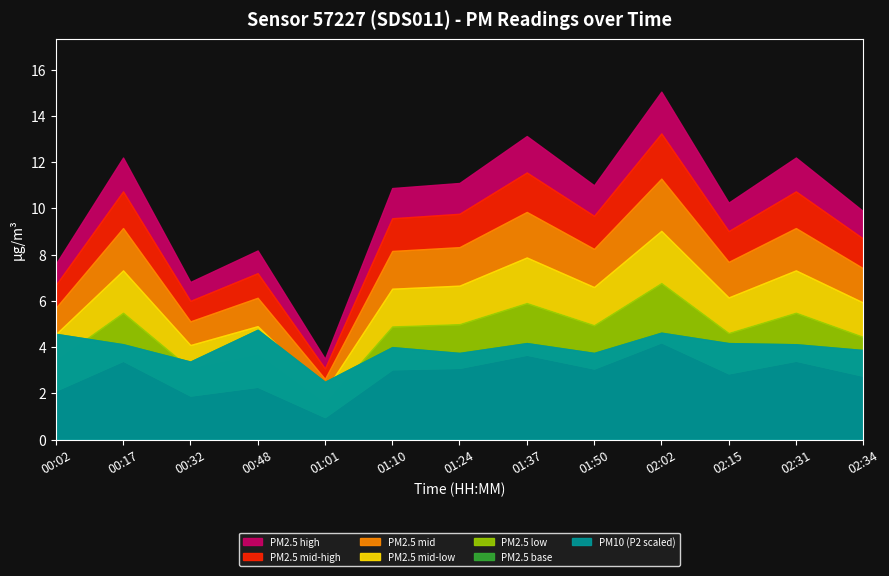

What is the label of the 6th point from the right?

01:37